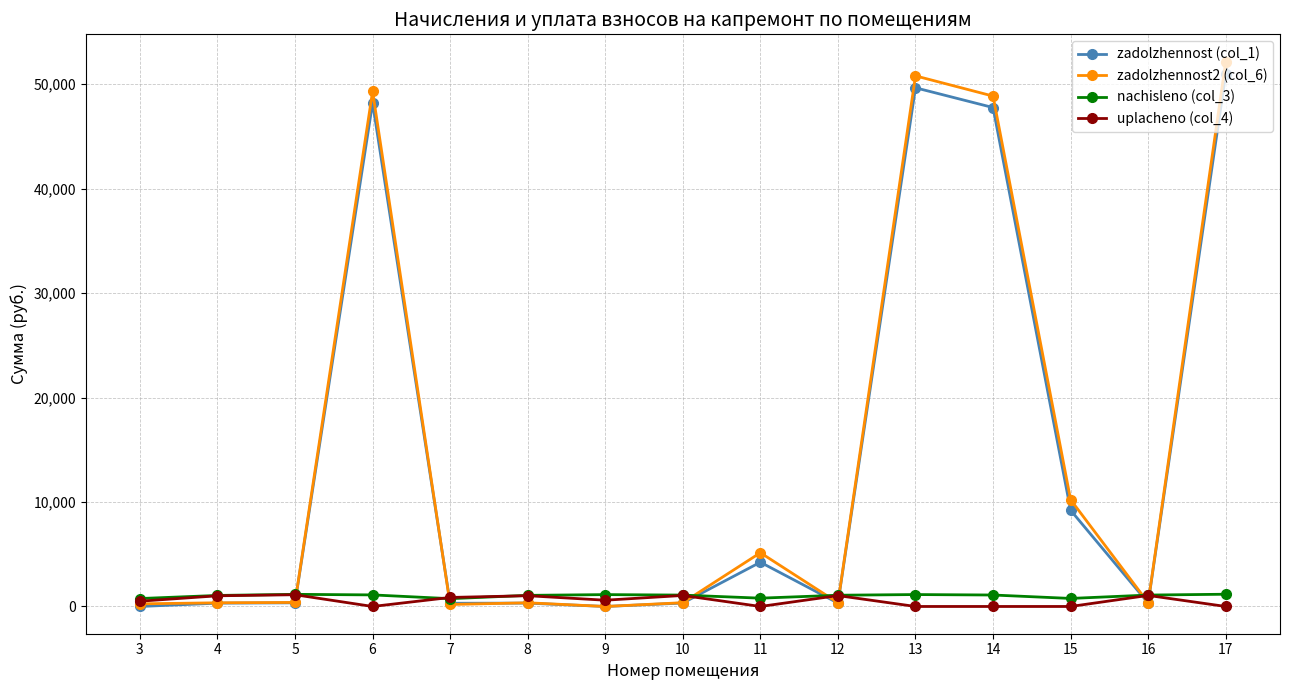

The value of zadolzhennost2 (col_6) at 9 is 0.0. True or false?

True